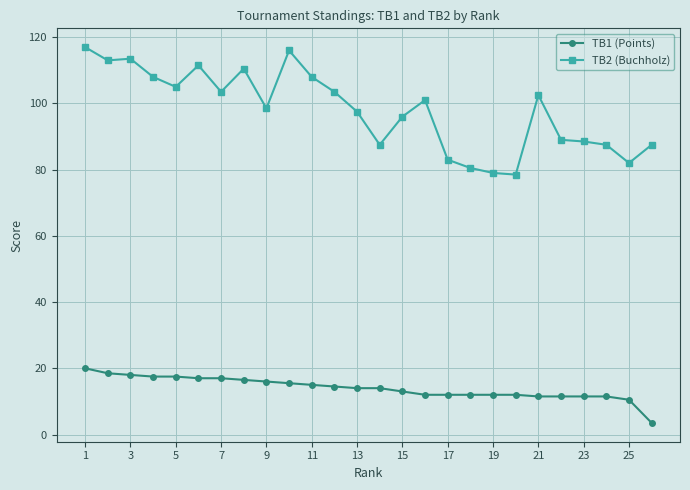

Which series has the largest total across all categories?

TB2 (Buchholz)